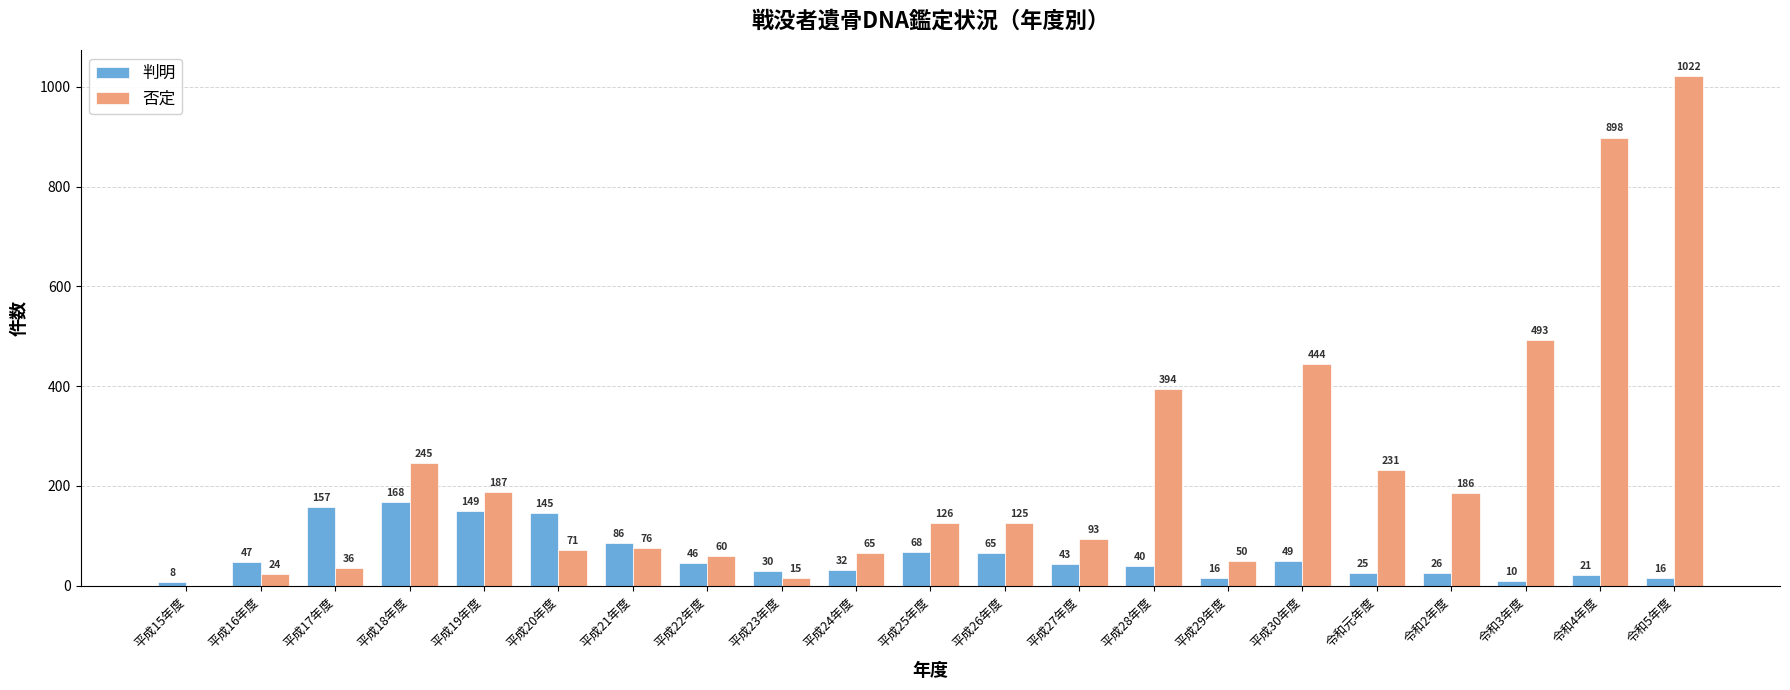

Reading left to right, transcribe all the data shown in this chart.

判明: 8	47	157	168	149	145	86	46	30	32	68	65	43	40	16	49	25	26	10	21	16
否定: 0	24	36	245	187	71	76	60	15	65	126	125	93	394	50	444	231	186	493	898	1022